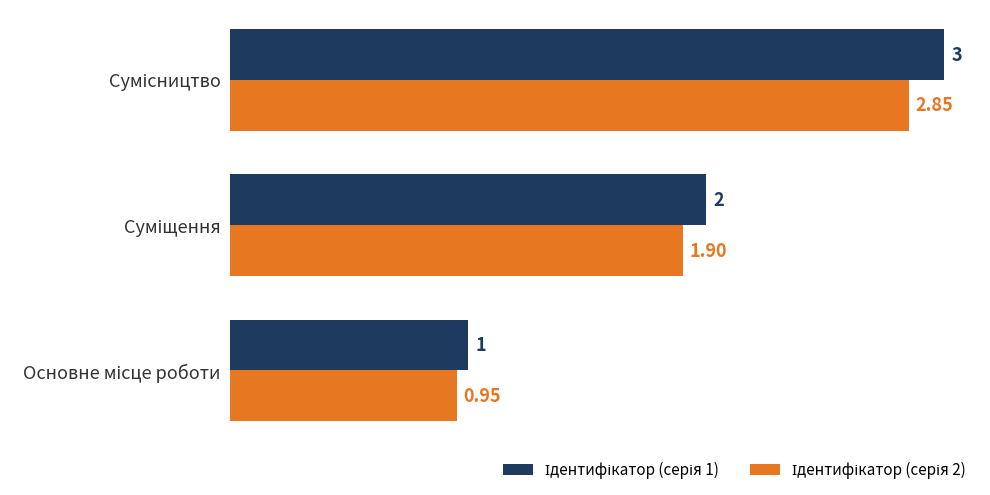

Count the number of data series in this chart.

2